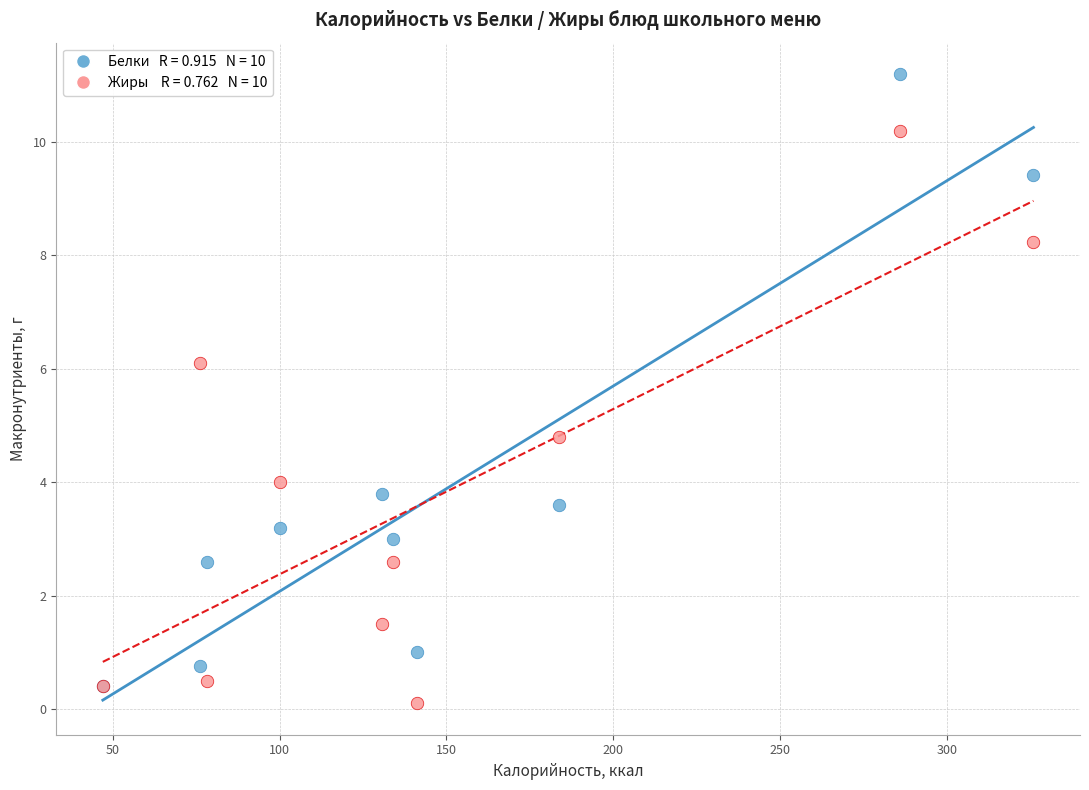

Across all series, what Y value is closest to 5?

4.8